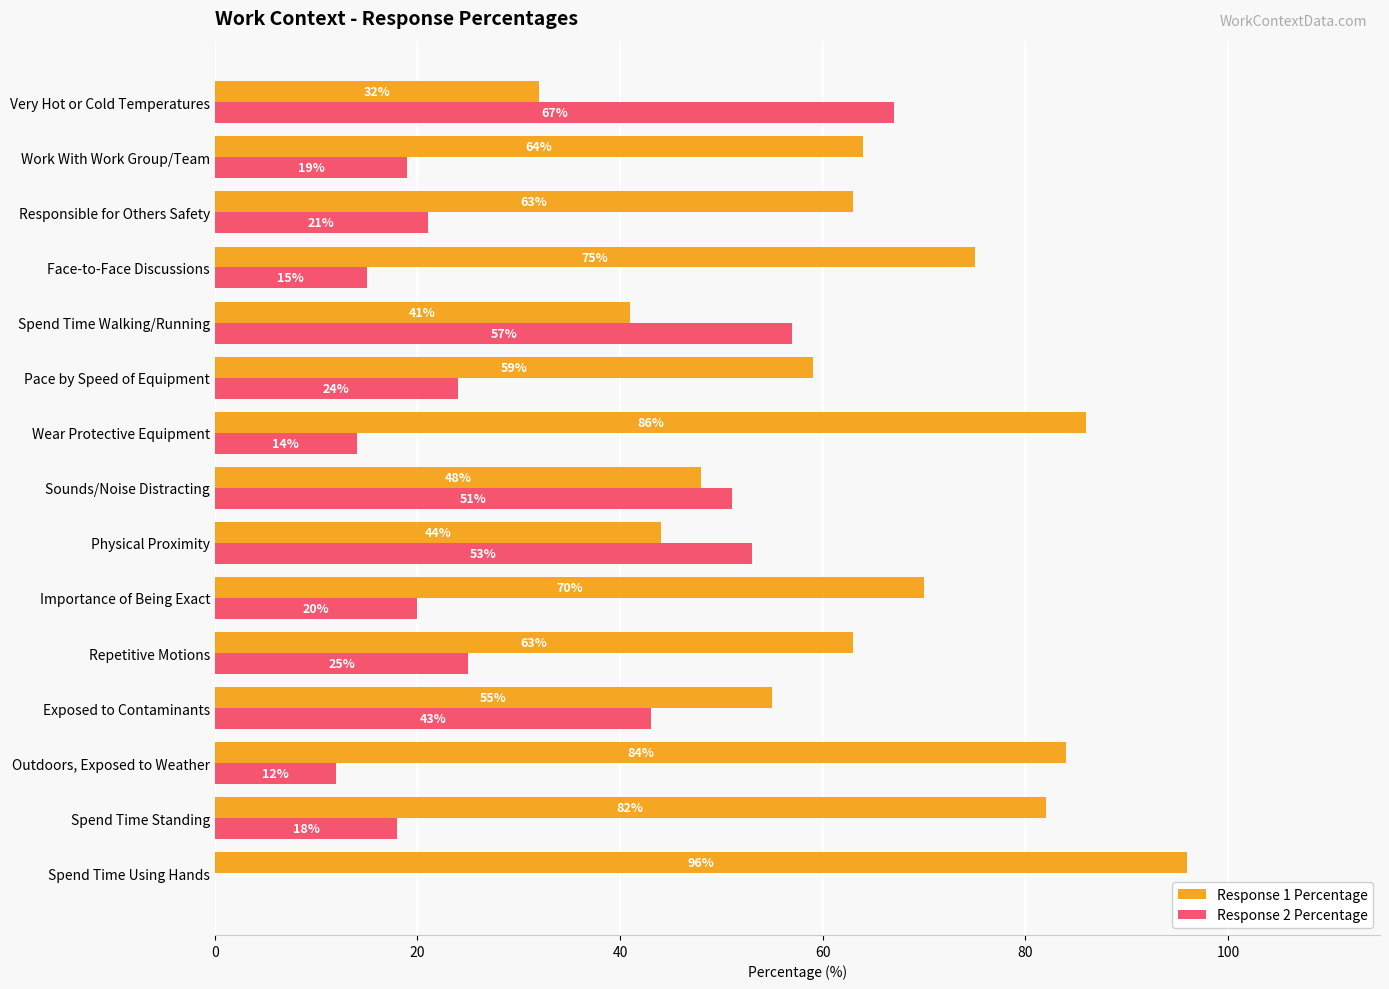

What is the highest value of the Response 2 Percentage series?

67